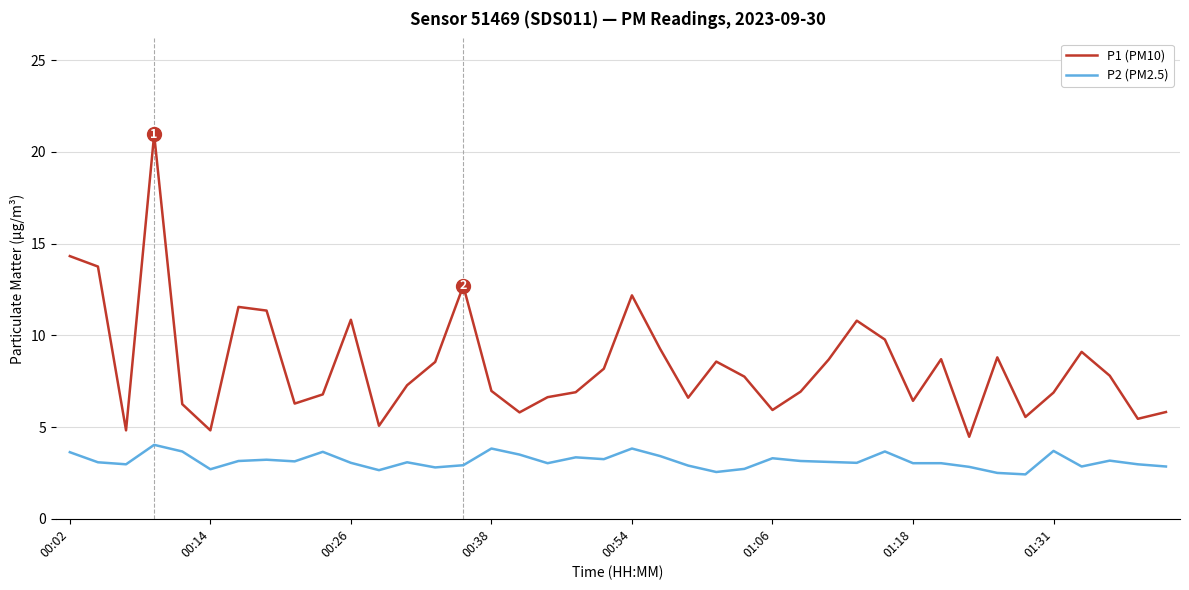

True or false: P2 (PM2.5) and P1 (PM10) cross at least once.

False